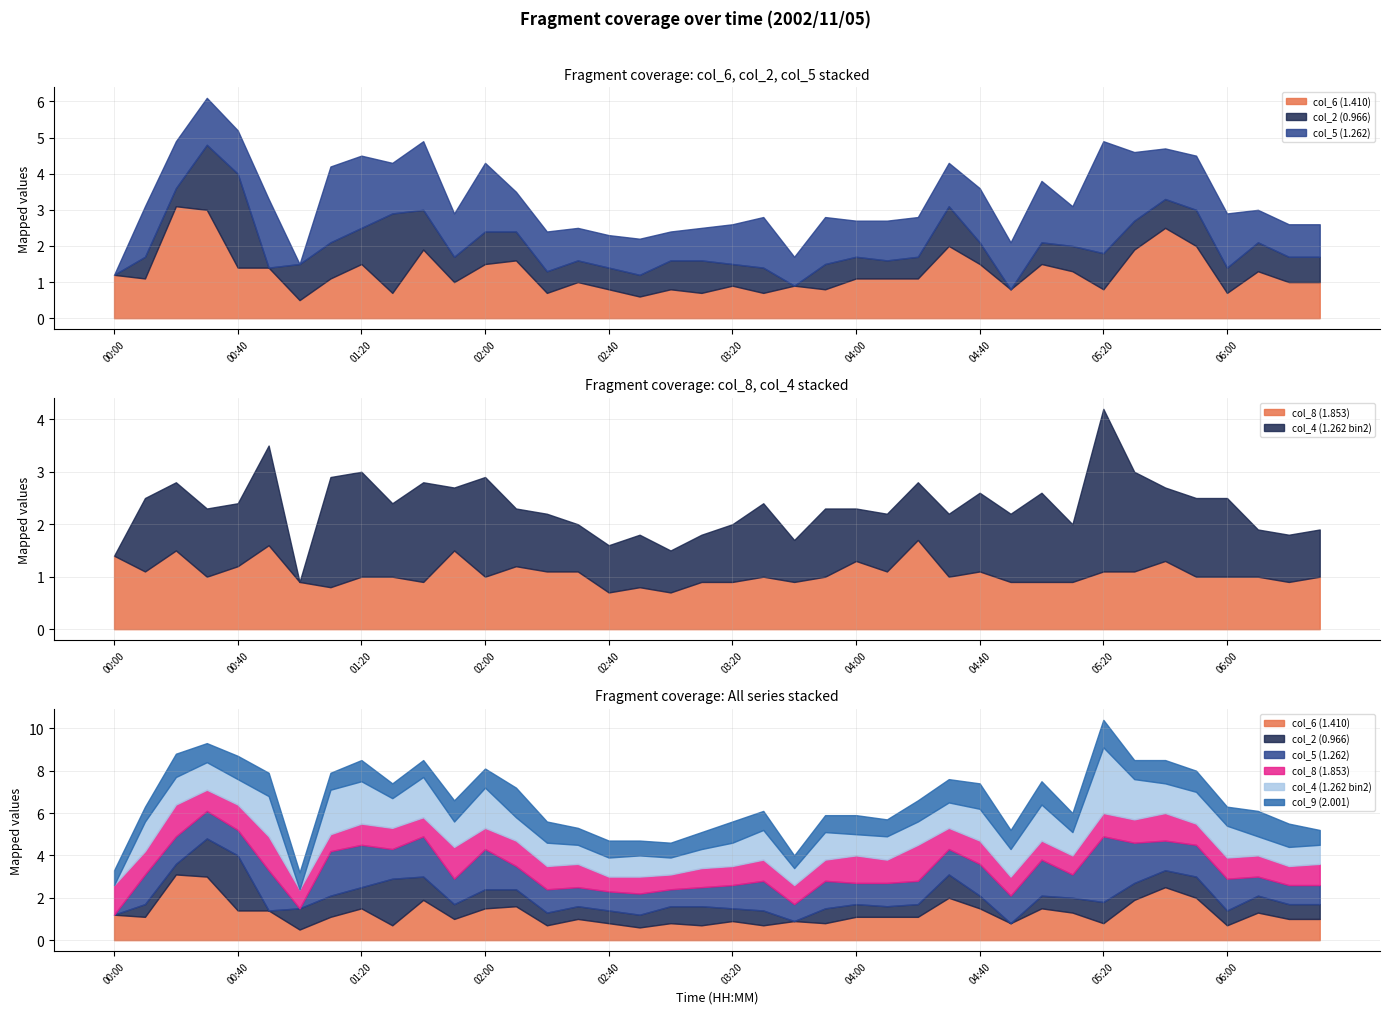

Reading right to left, what are all the values shown in this chart?

col_6 (1.410): 1.0	1.0	1.3	0.7	2.0	2.5	1.9	0.8	1.3	1.5	0.8	1.5	2.0	1.1	1.1	1.1	0.8	0.9	0.7	0.9	0.7	0.8	0.6	0.8	1.0	0.7	1.6	1.5	1.0	1.9	0.7	1.5	1.1	0.5	1.4	1.4	3.0	3.1	1.1	1.2
col_2 (0.966): 0.7	0.7	0.8	0.7	1.0	0.8	0.8	1.0	0.7	0.6	0.0	0.6	1.1	0.6	0.5	0.6	0.7	0.0	0.7	0.6	0.9	0.8	0.6	0.6	0.6	0.6	0.8	0.9	0.7	1.1	2.2	1.0	1.0	1.0	0.0	2.6	1.8	0.5	0.6	0.0
col_5 (1.262): 0.9	0.9	0.9	1.5	1.5	1.4	1.9	3.1	1.1	1.7	1.3	1.5	1.2	1.1	1.1	1.0	1.3	0.8	1.4	1.1	0.9	0.8	1.0	0.9	0.9	1.1	1.1	1.9	1.2	1.9	1.4	2.0	2.1	0.0	1.9	1.2	1.3	1.3	1.4	0.0
col_8 (1.853): 1.0	0.9	1.0	1.0	1.0	1.3	1.1	1.1	0.9	0.9	0.9	1.1	1.0	1.7	1.1	1.3	1.0	0.9	1.0	0.9	0.9	0.7	0.8	0.7	1.1	1.1	1.2	1.0	1.5	0.9	1.0	1.0	0.8	0.9	1.6	1.2	1.0	1.5	1.1	1.4
col_4 (1.262 bin2): 0.9	0.9	0.9	1.5	1.5	1.4	1.9	3.1	1.1	1.7	1.3	1.5	1.2	1.1	1.1	1.0	1.3	0.8	1.4	1.1	0.9	0.8	1.0	0.9	0.9	1.1	1.1	1.9	1.2	1.9	1.4	2.0	2.1	0.0	1.9	1.2	1.3	1.3	1.4	0.0
col_9 (2.001): 0.7	1.1	1.2	0.9	1.0	1.1	0.9	1.3	0.9	1.1	0.9	1.2	1.1	1.0	0.8	0.9	0.8	0.6	0.9	1.0	0.8	0.7	0.7	0.8	0.8	1.0	1.4	0.9	1.0	0.8	0.7	1.0	0.8	0.8	1.1	1.1	0.9	1.1	0.7	0.7